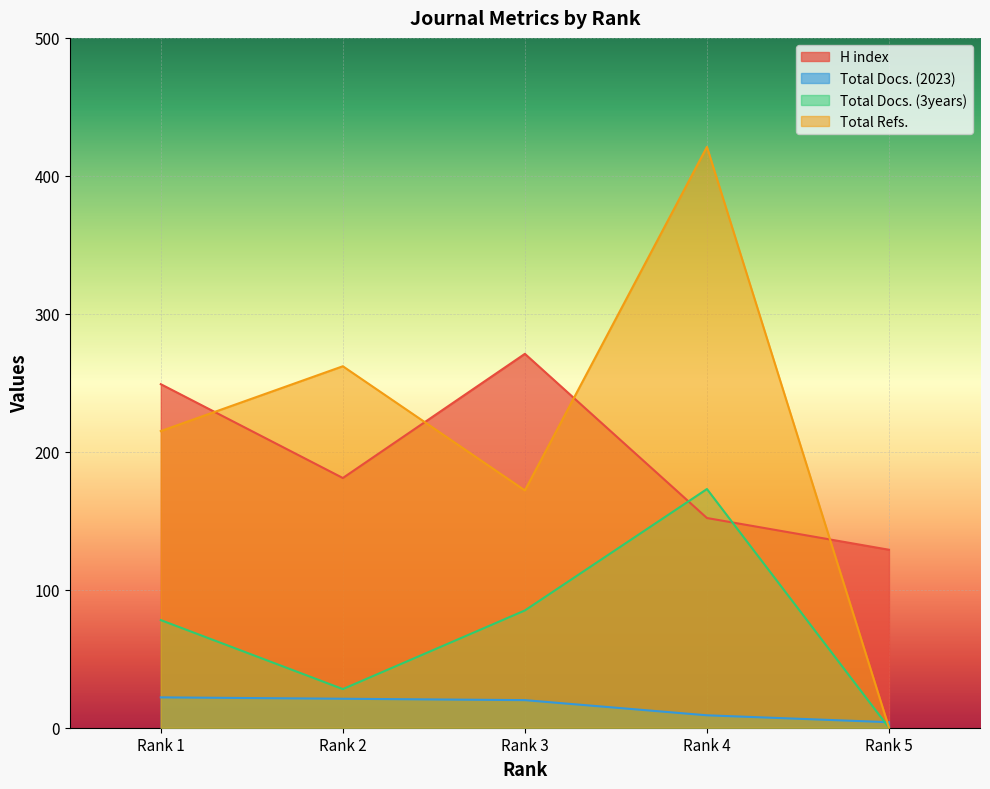

How many data points in Total Docs. (2023) are above 20?

2